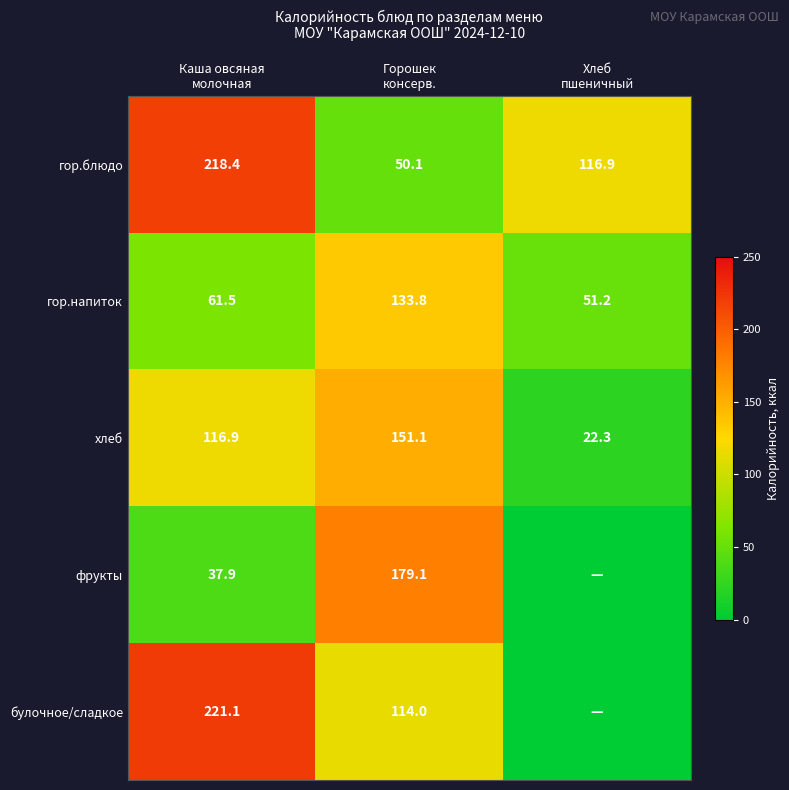

What is the maximum value for хлеб?

151.1